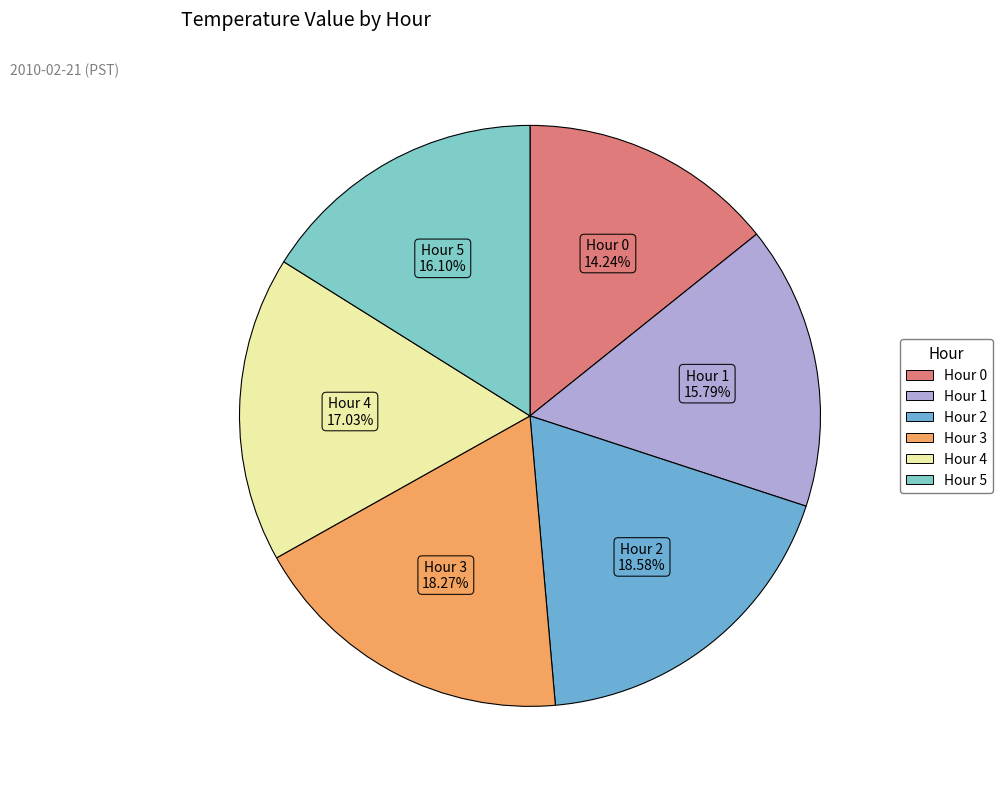

Between Hour 0 and Hour 4, which is larger?

Hour 4